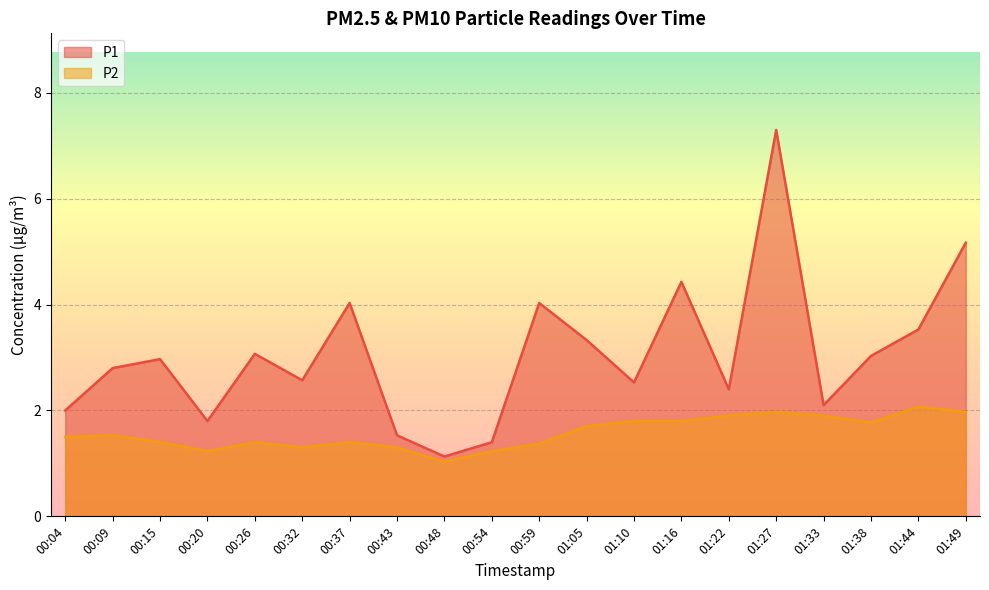

At 00:04, list the series in order from smallest to largest.

P2, P1